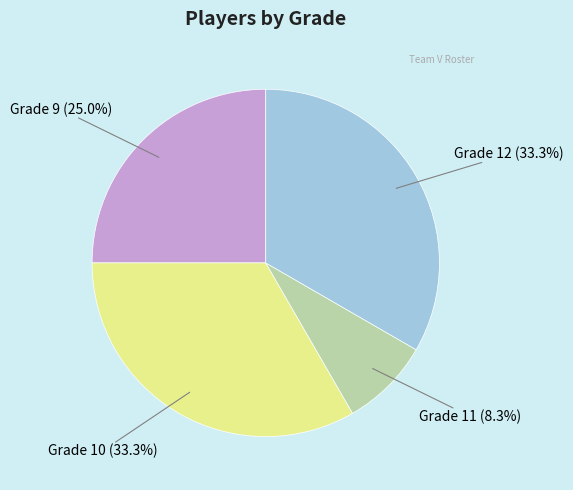

Approximately how many times larger is the value at Grade 11 compared to Grade 12?

0.2